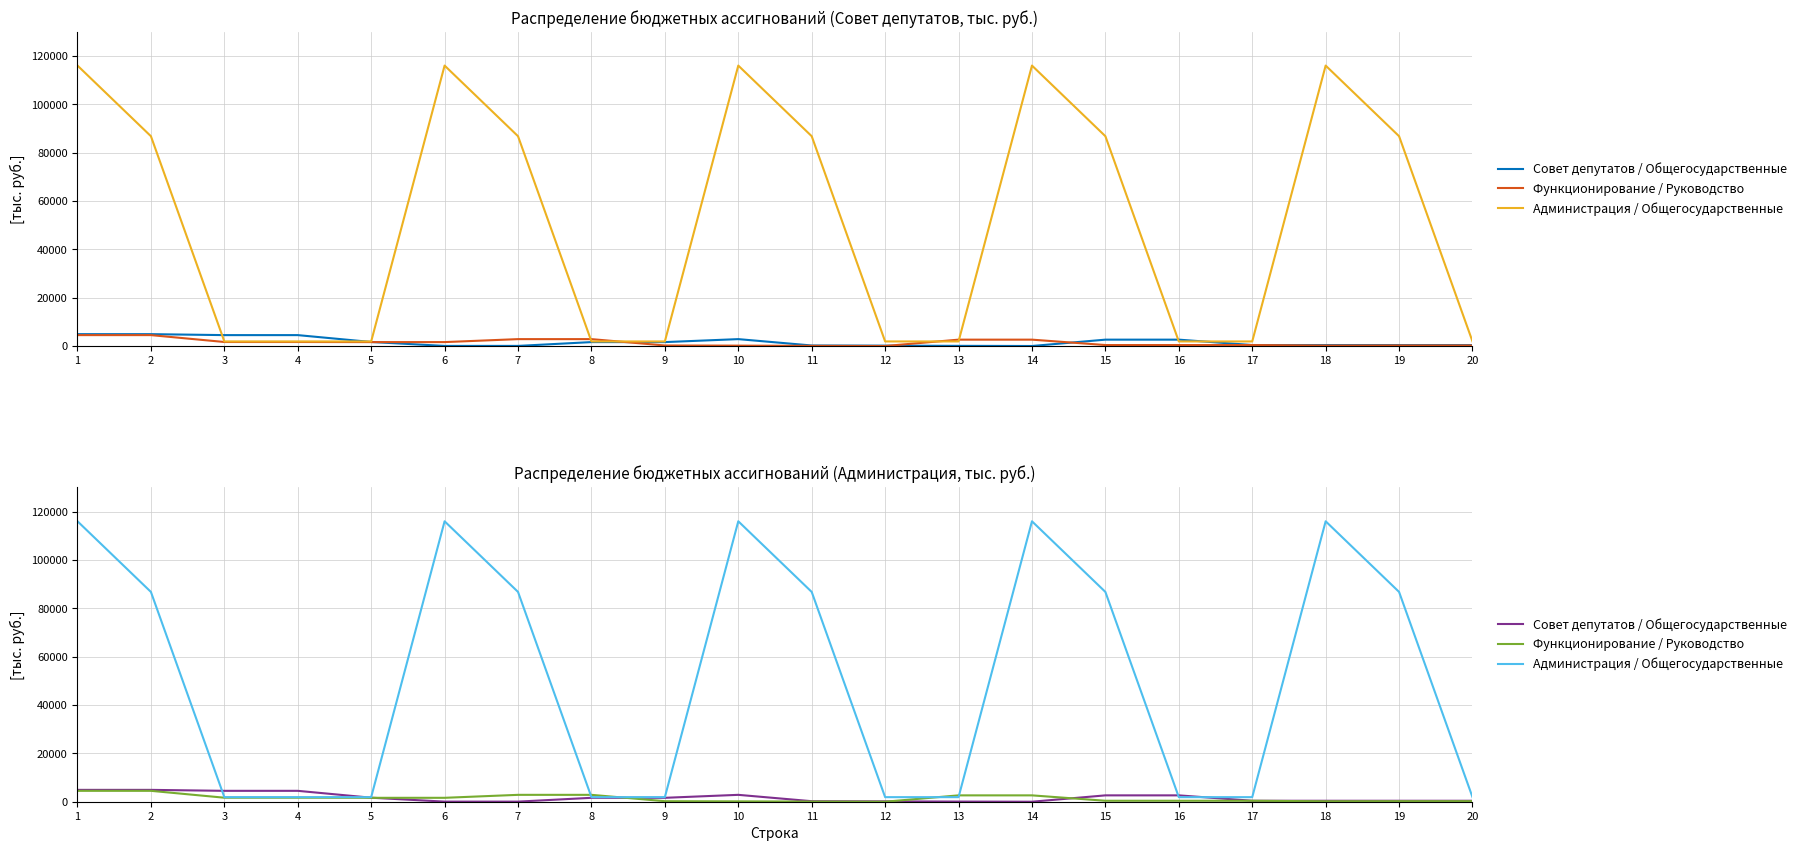

The Функционирование / Руководство series shows 2845.3 at 7. True or false?

True